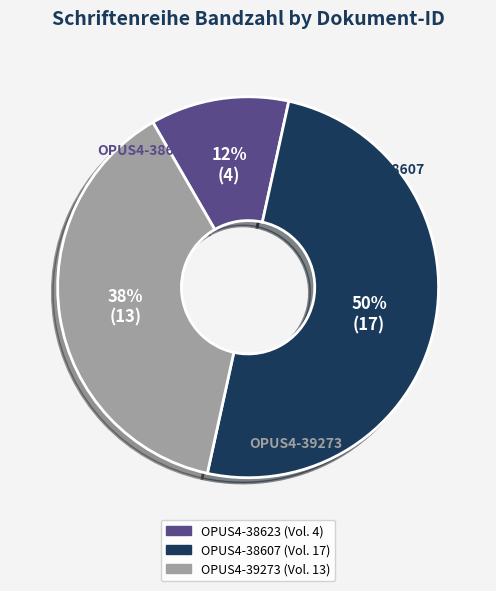

What is the ratio of the value at OPUS4-38607 to the value at OPUS4-38623?

4.2